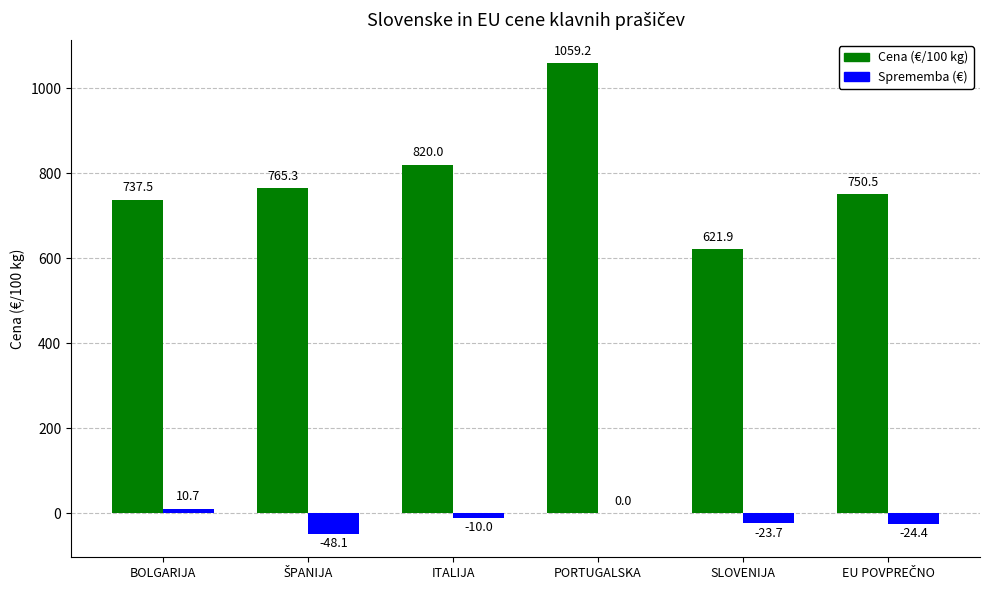

At which category is the sum across all series the highest?

PORTUGALSKA